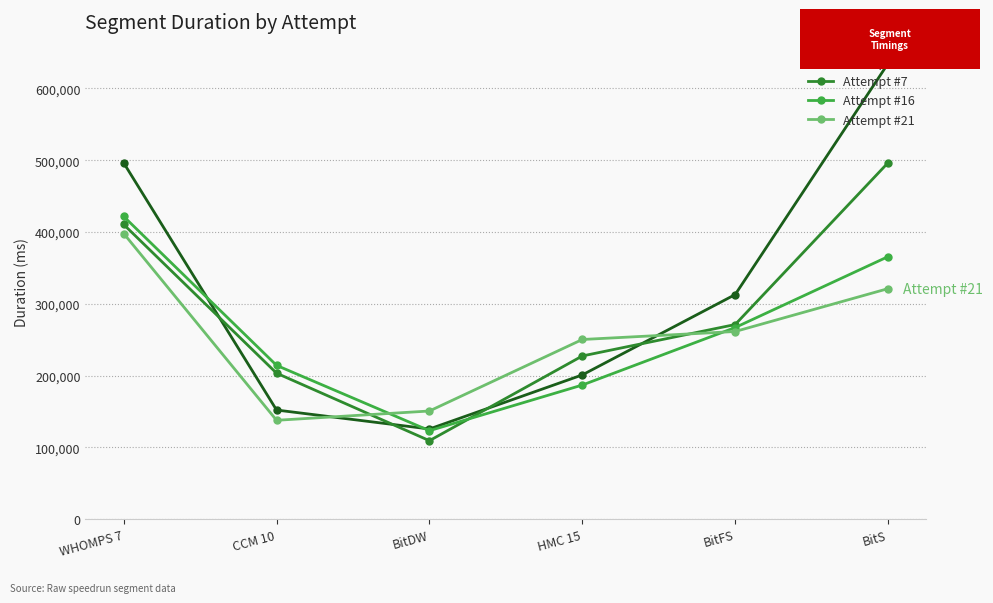

What is the label of the 5th point from the left?

BitFS